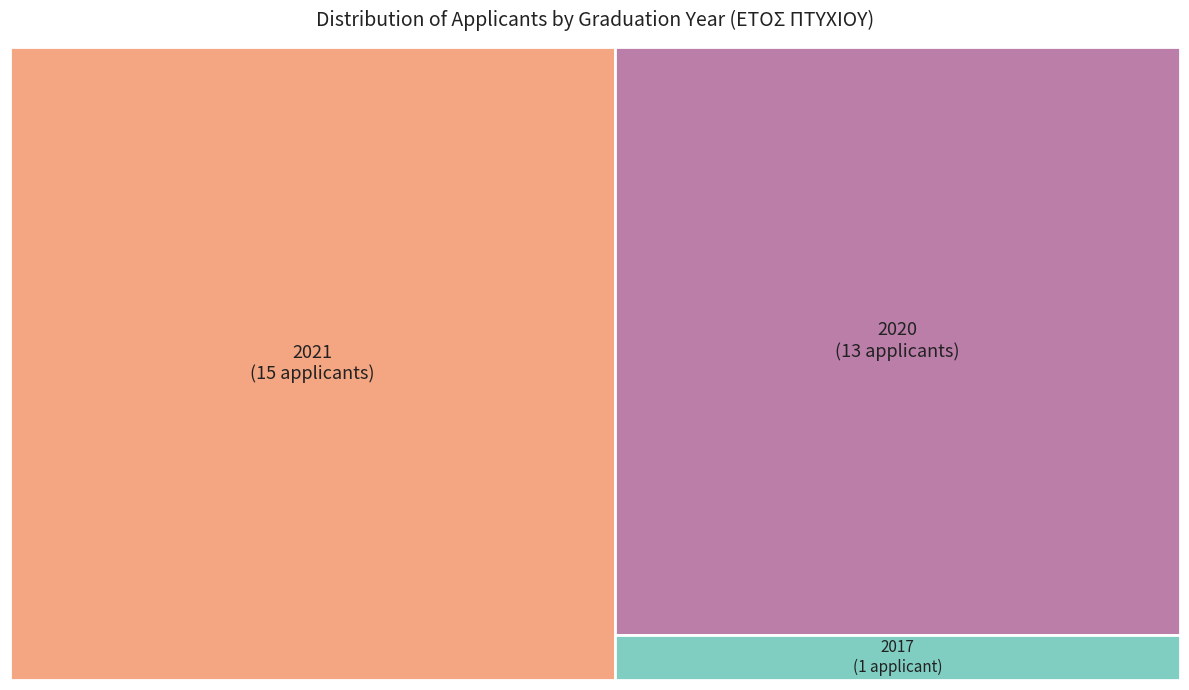

Is it true that 2017 is 34% of the pie?

False